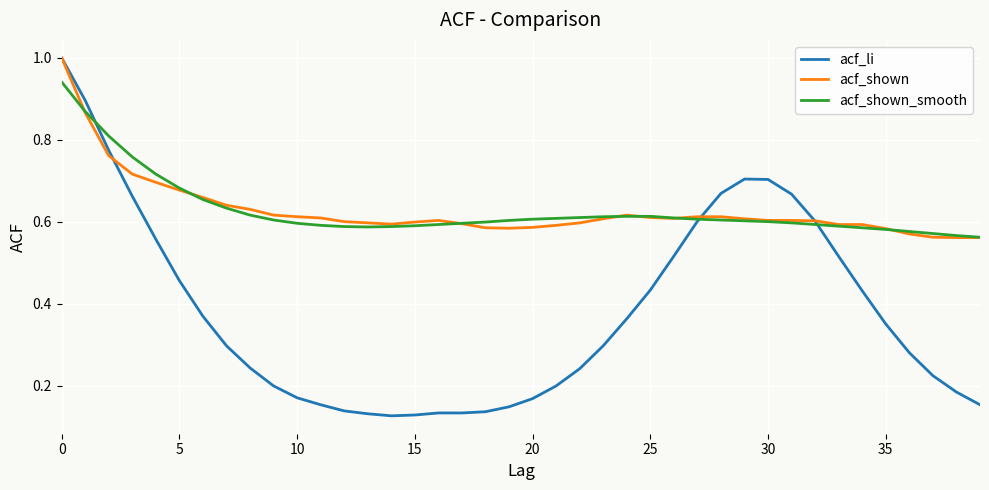

What is the greatest value displayed?

1.0